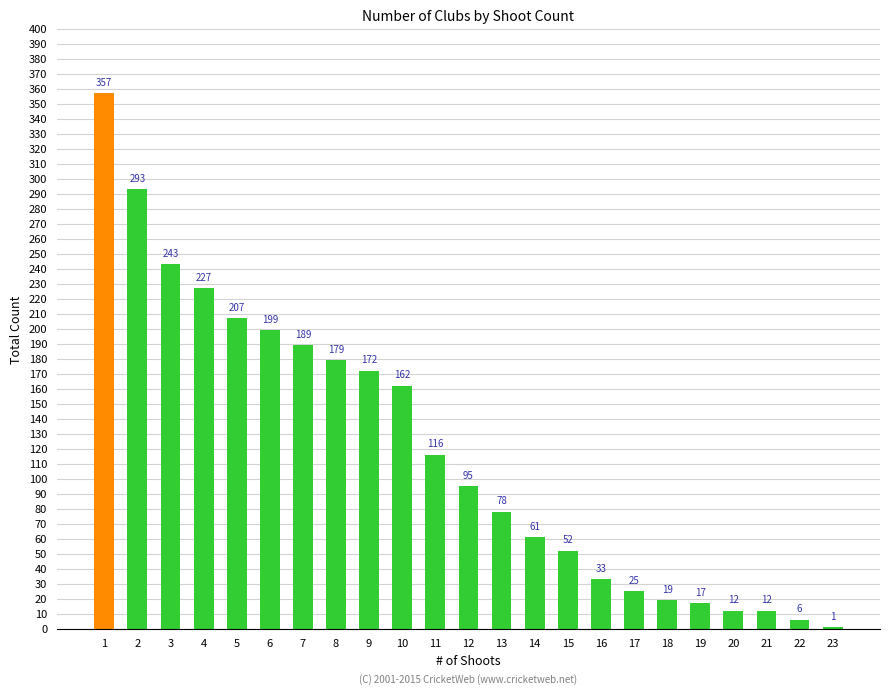

What is the greatest value displayed?

357